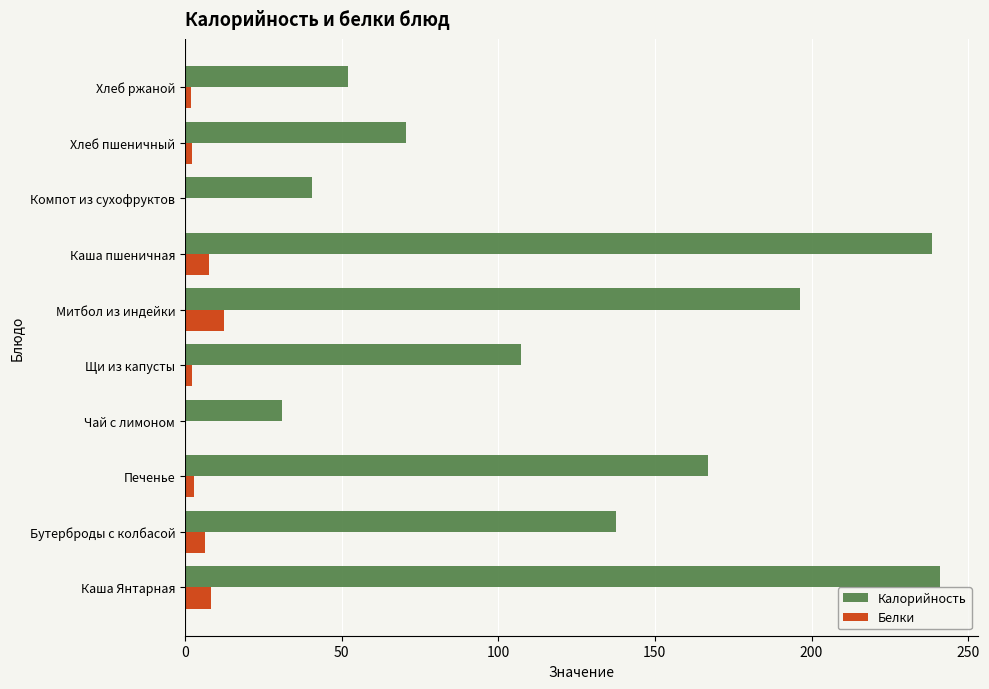

Between Бутерброды с колбасой and Компот из сухофруктов, which series saw the biggest shift?

Калорийность